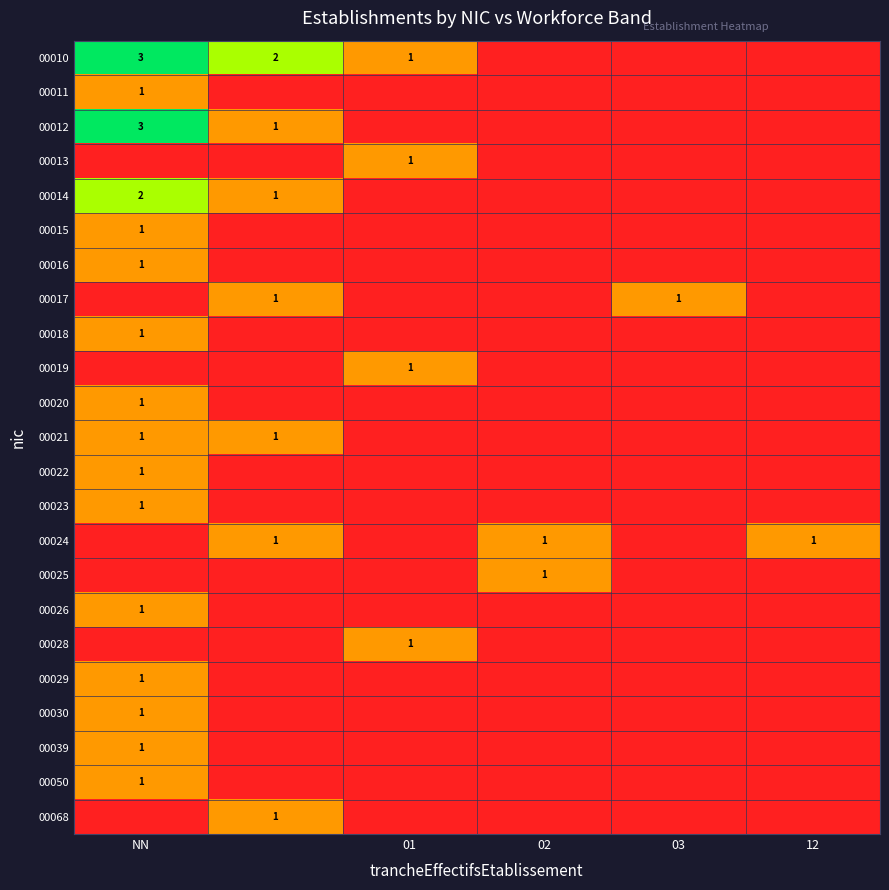

The 00026 series shows 1 at NN. True or false?

True